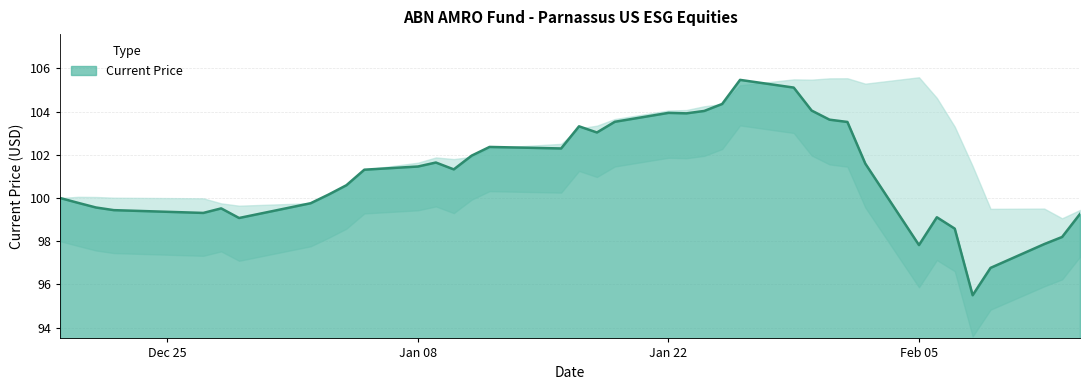

Which category has the lowest value across all series?

2018-02-08